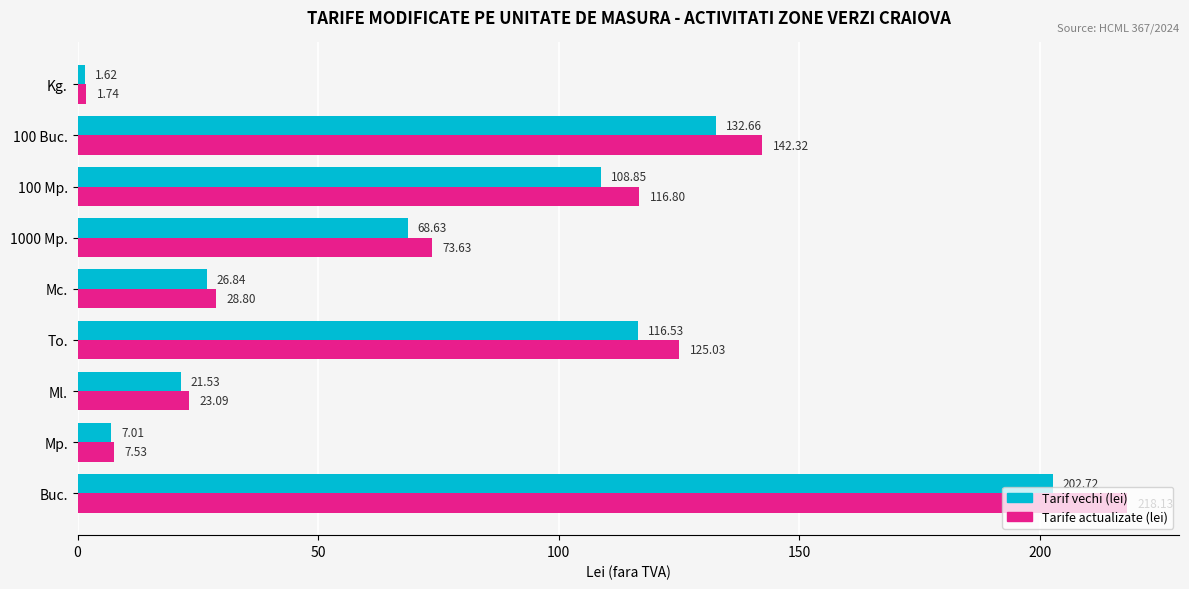

At which label does Tarife actualizate (lei) reach its minimum?

Kg.